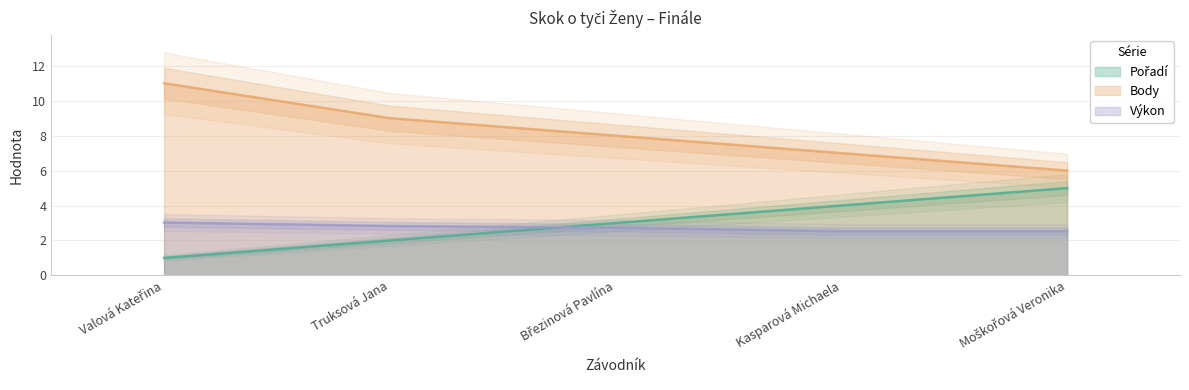

True or false: Body and Výkon intersect in this chart.

False